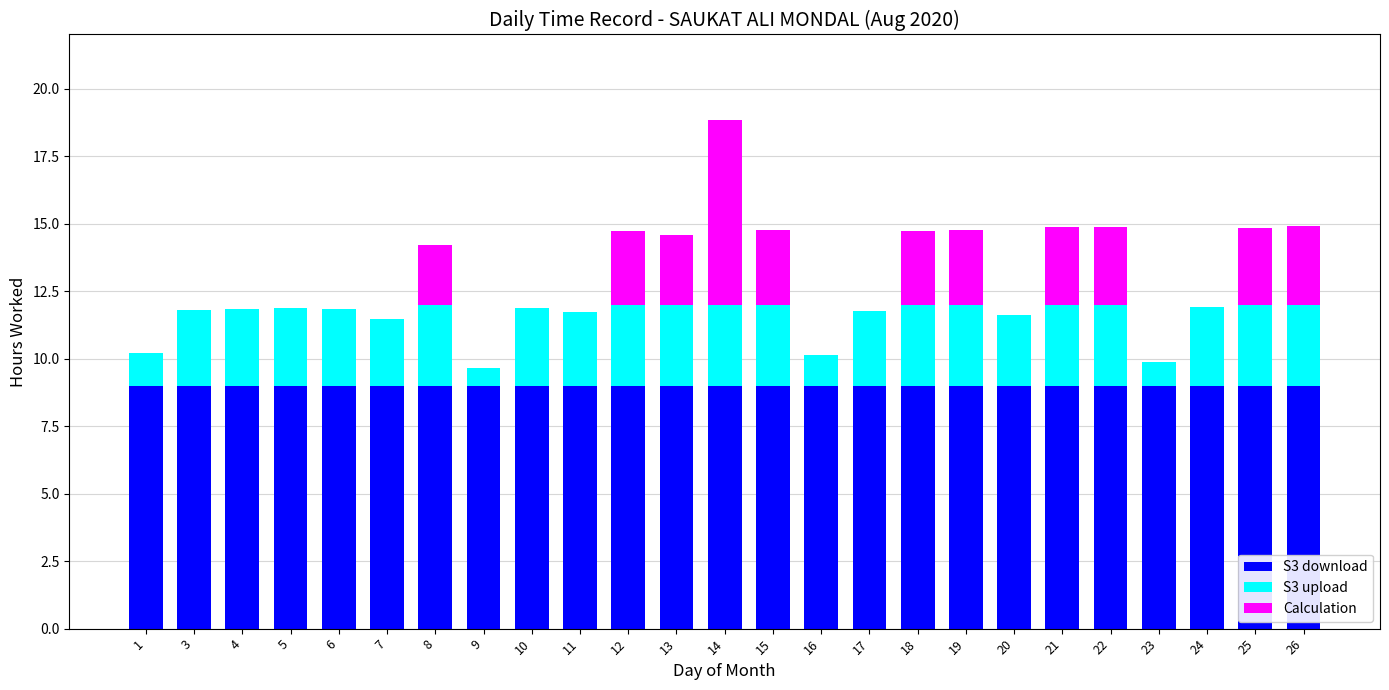

What is the total value across all series at 7?

11.5